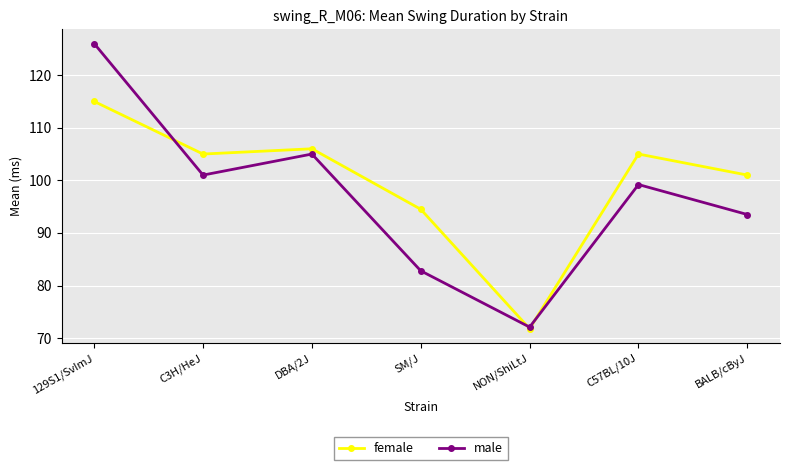

What is the value of the male point at the 3rd from the left?

105.0